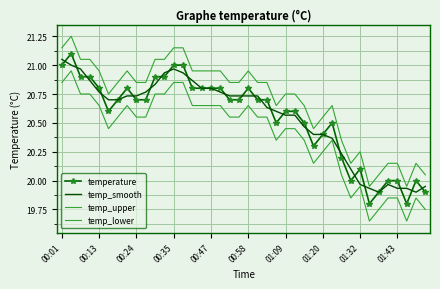

Which series has the widest spread of values?

temperature